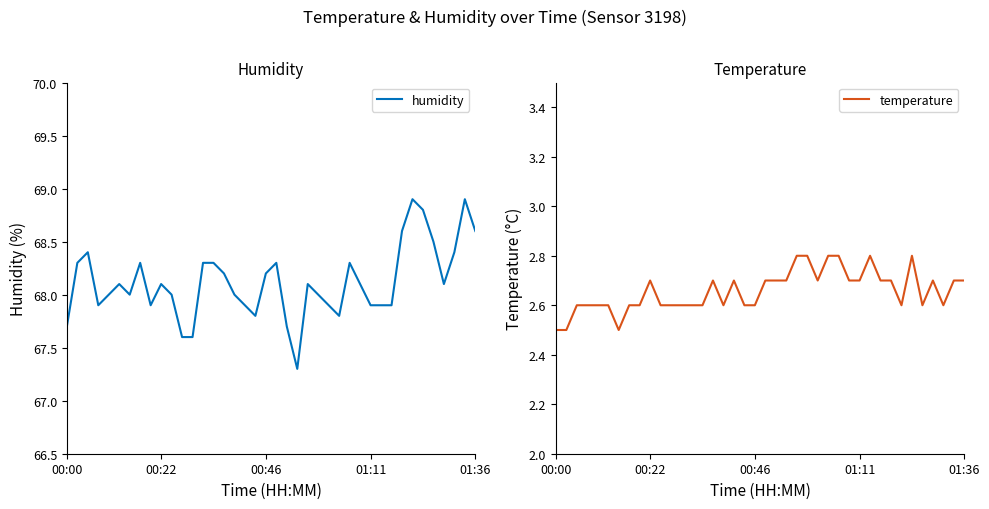

Rank the series by their maximum value, from lowest to highest.

temperature, humidity